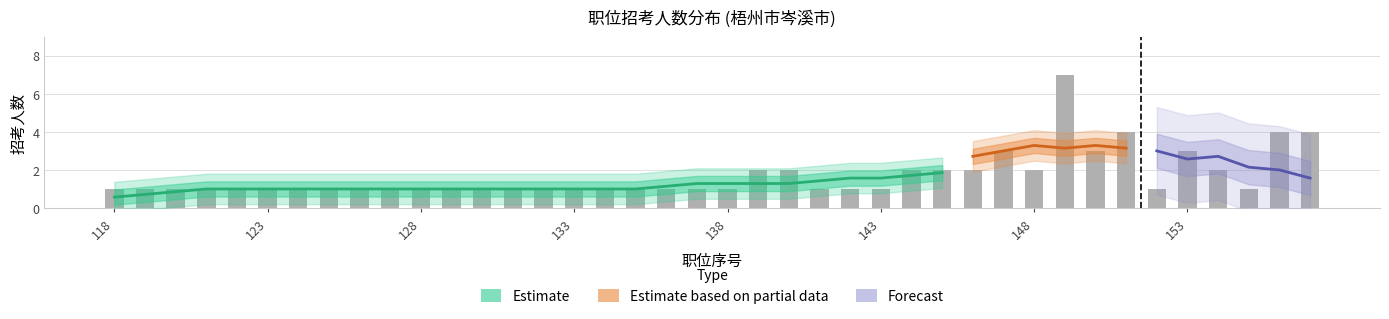

How many values are between 1 and 2?

33